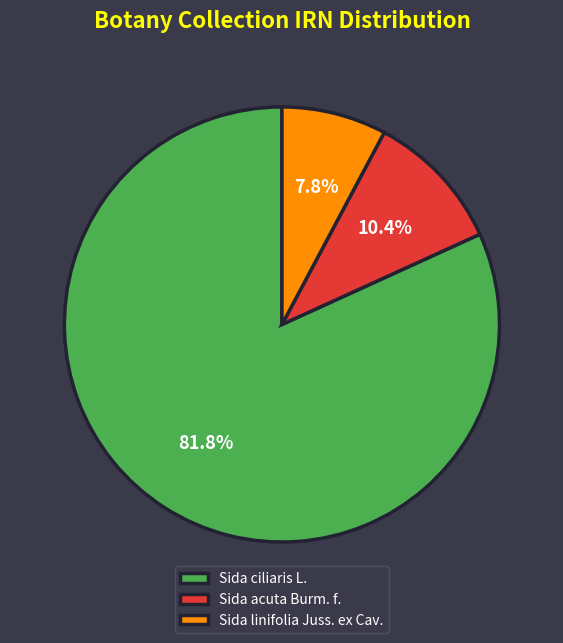

Between Sida linifolia Juss. ex Cav. and Sida acuta Burm. f., which is larger?

Sida acuta Burm. f.